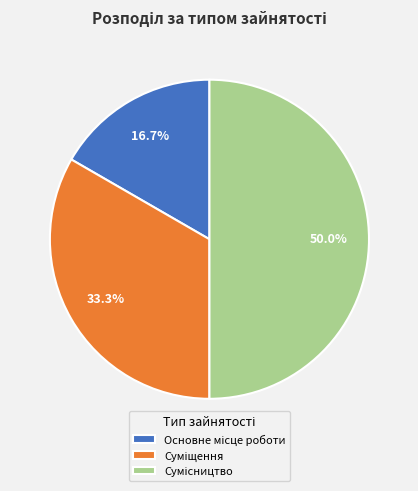

How many segments does this pie chart have?

3